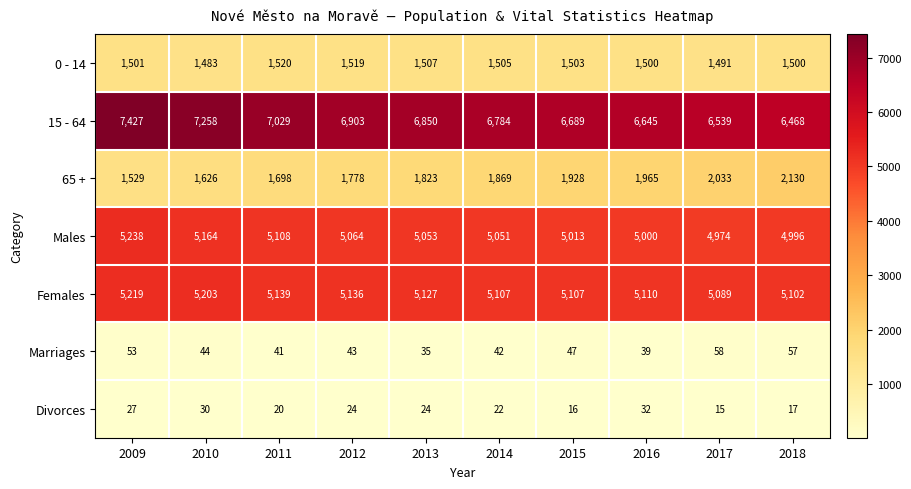

Which category has the lowest value across all series?

2017